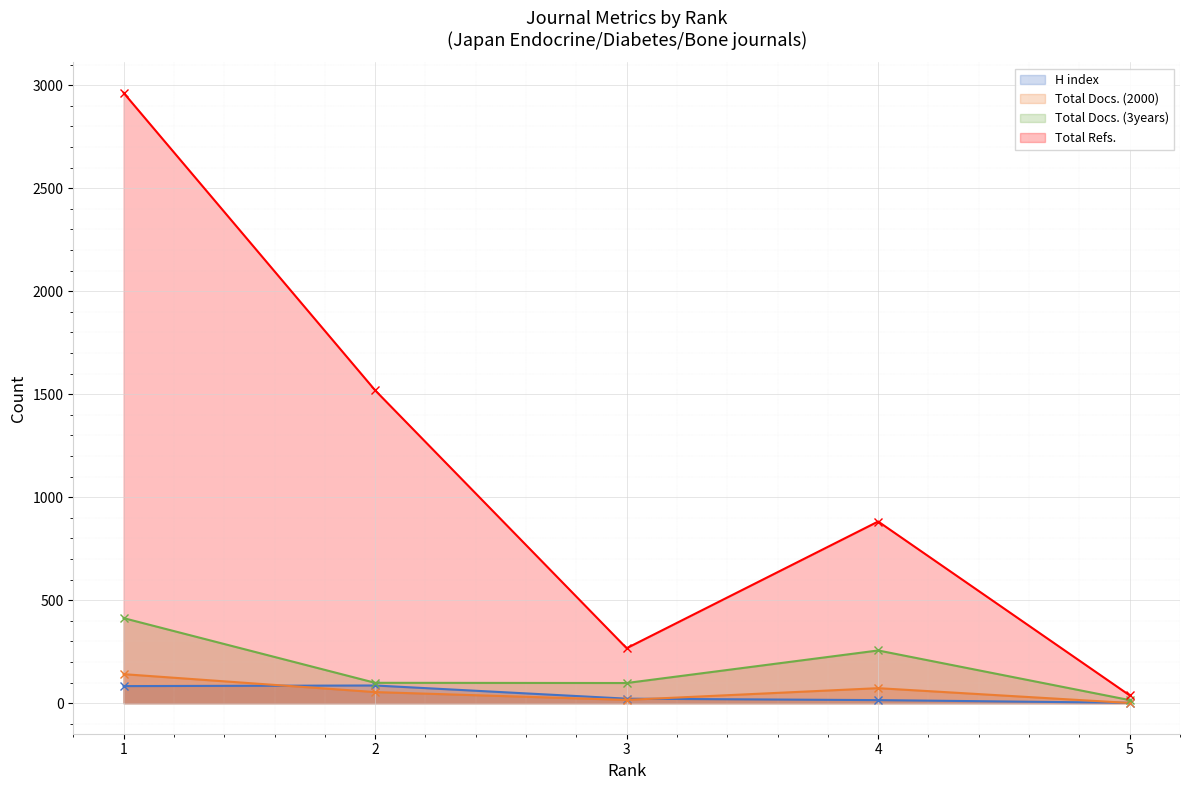

What is the difference between the maximum and minimum values in the Total Refs. series?

2925